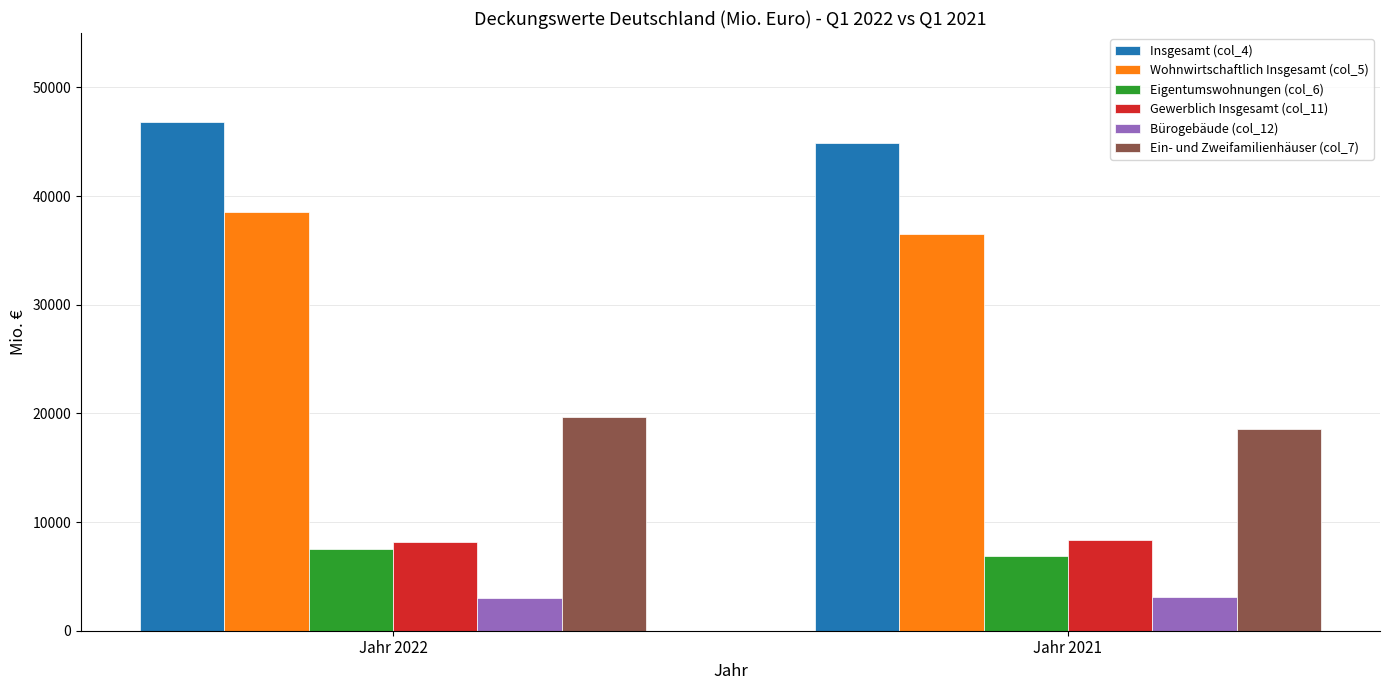

What is the difference between the Wohnwirtschaftlich Insgesamt (col_5) values at Jahr 2021 and Jahr 2022?

2032.2